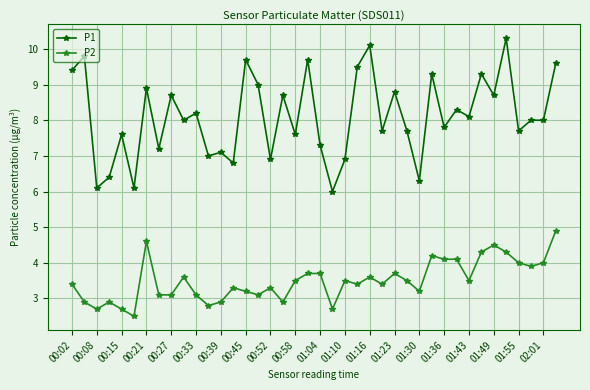

How many categories are shown in the chart?

40